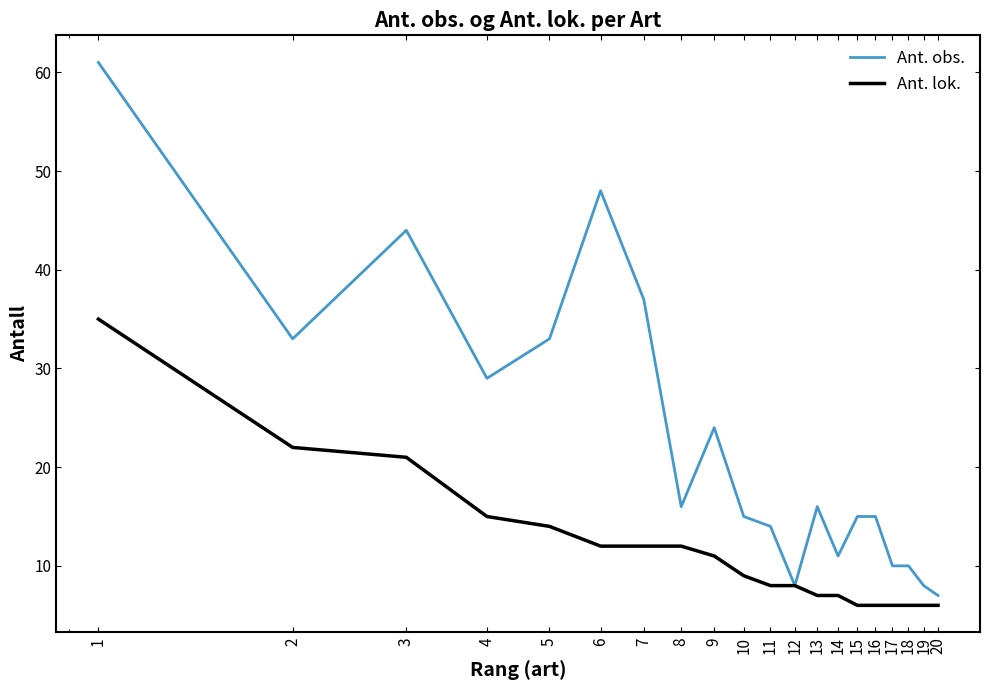

What is the maximum value shown in the chart?

61